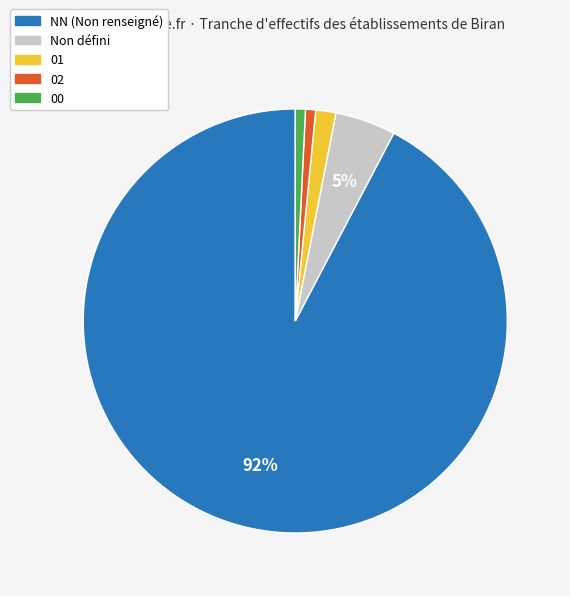

Between 00 and NN (Non renseigné), which is larger?

NN (Non renseigné)